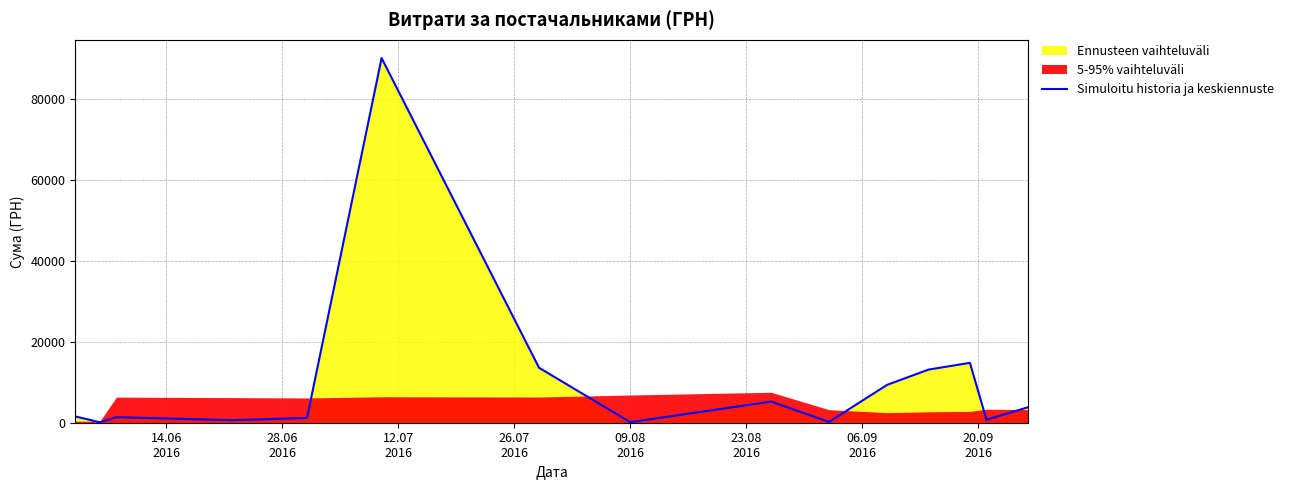

What is the highest value of the Simuloitu historia ja keskiennuste series?

90000.0